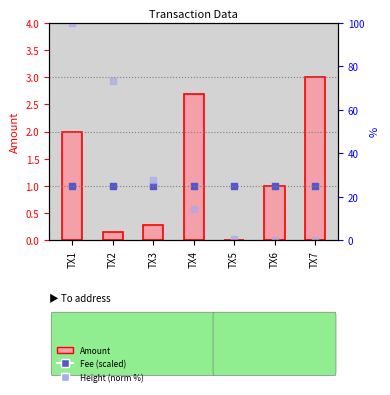

Which series contains the lowest Y value?

Amount